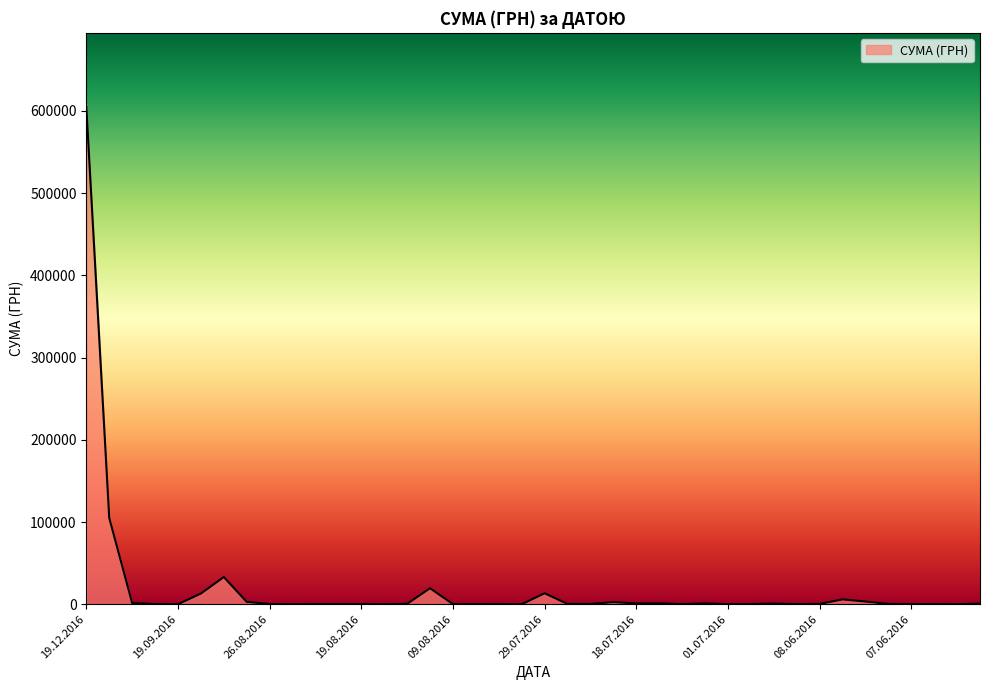

How many distinct data groups are displayed?

1